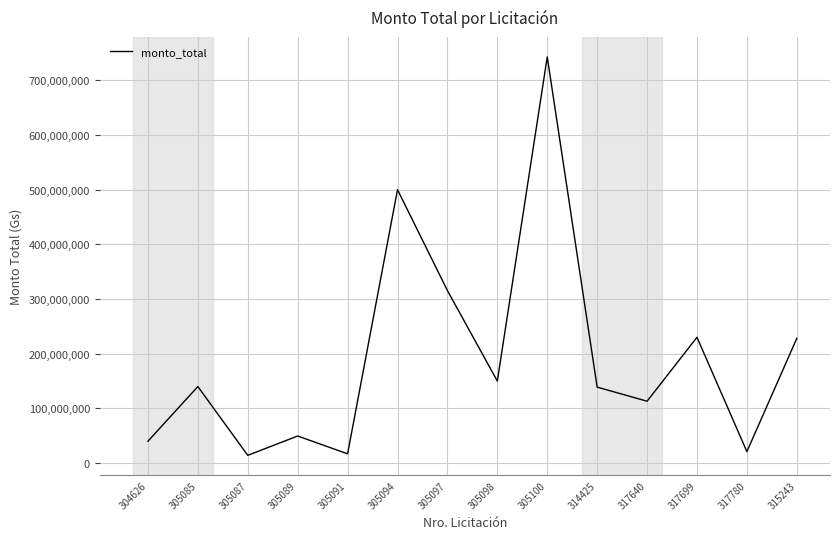

What value does the data have at 305094, to the nearest 100?

500000000